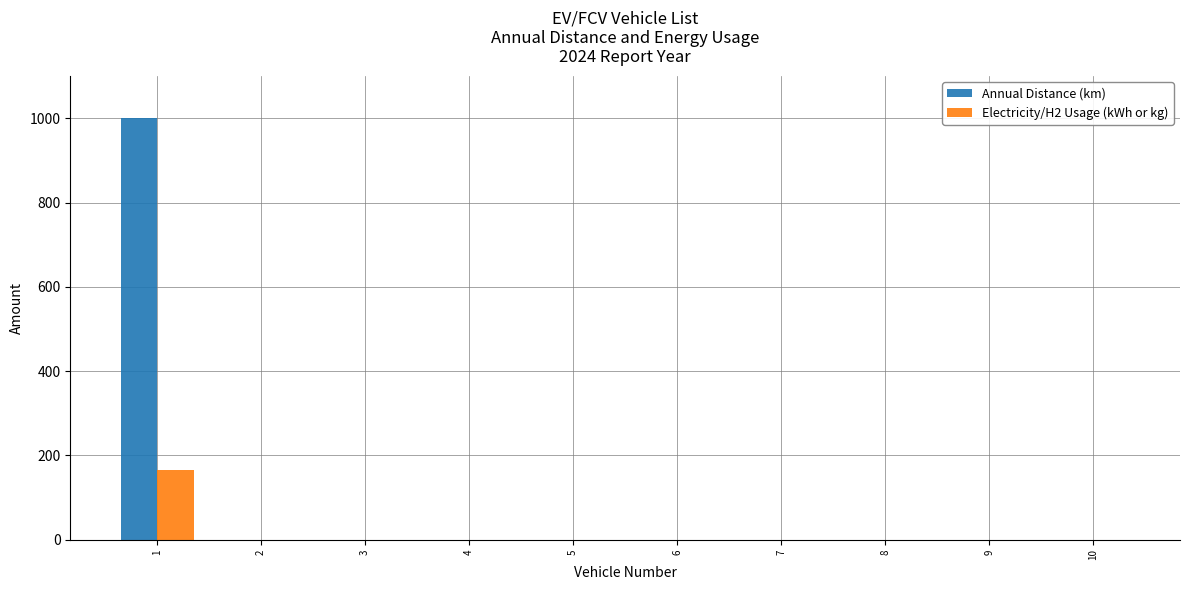

The value of Electricity/H2 Usage (kWh or kg) at 2 is 0. True or false?

True